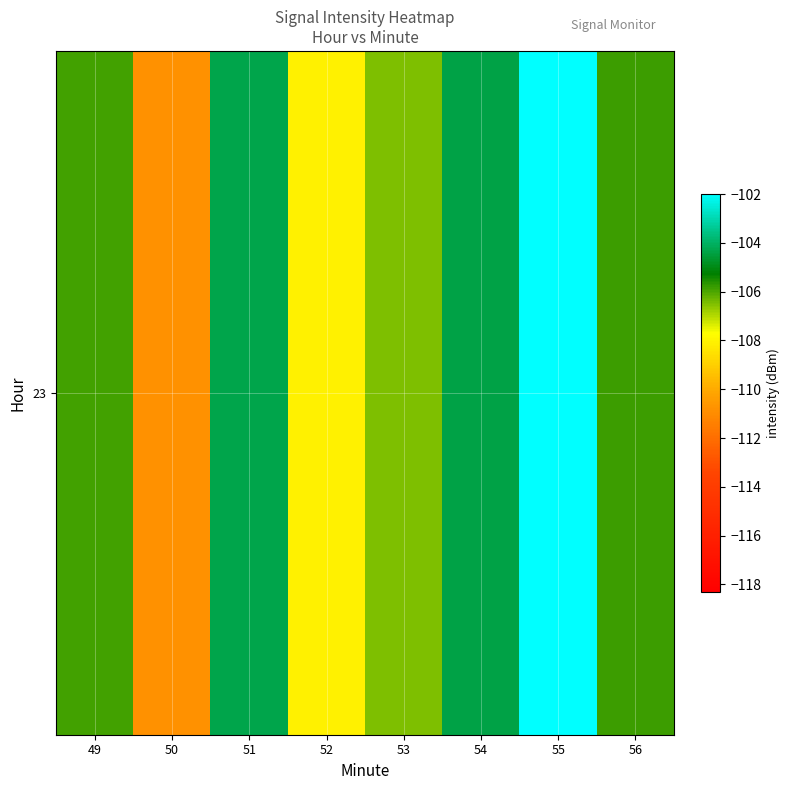

How many data points are less than -105?

5